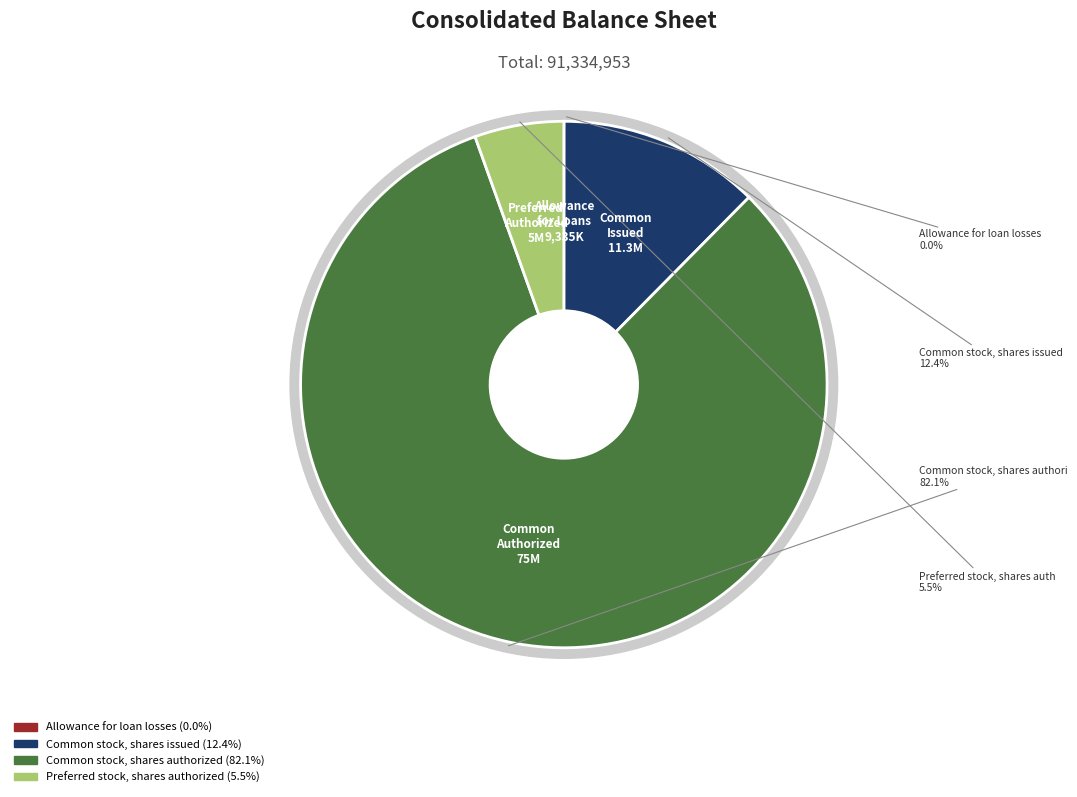

What percentage is the Common stock, shares issued slice, to the nearest percent?

12%